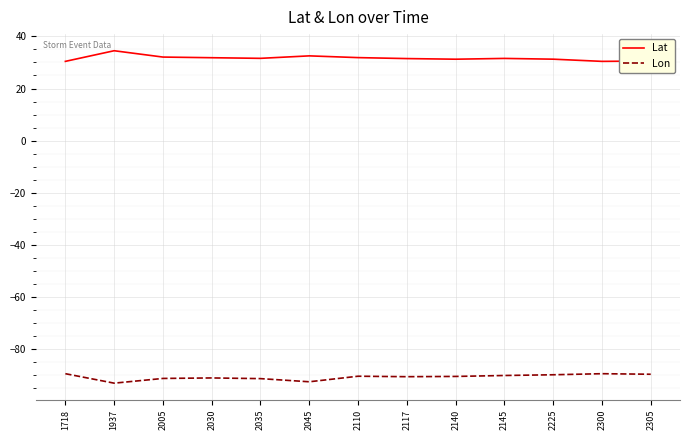

What is the greatest value displayed?

34.5